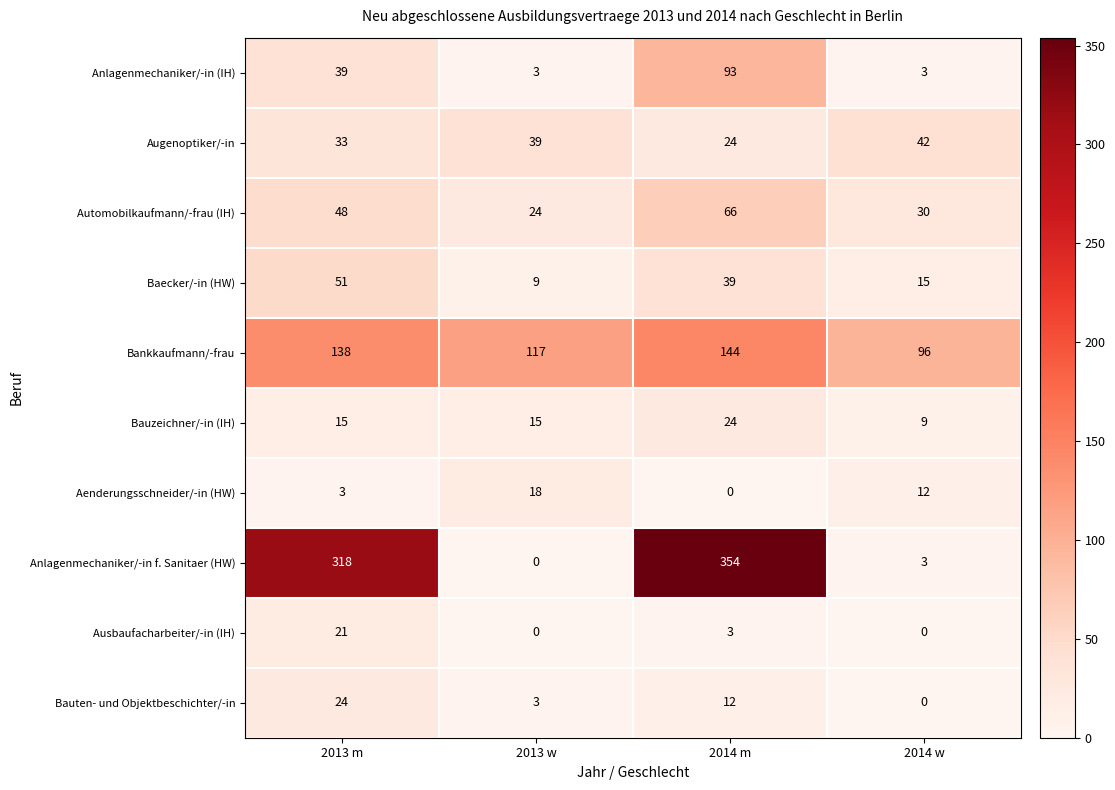

Which series has the widest spread of values?

Anlagenmechaniker/-in f. Sanitaer (HW)